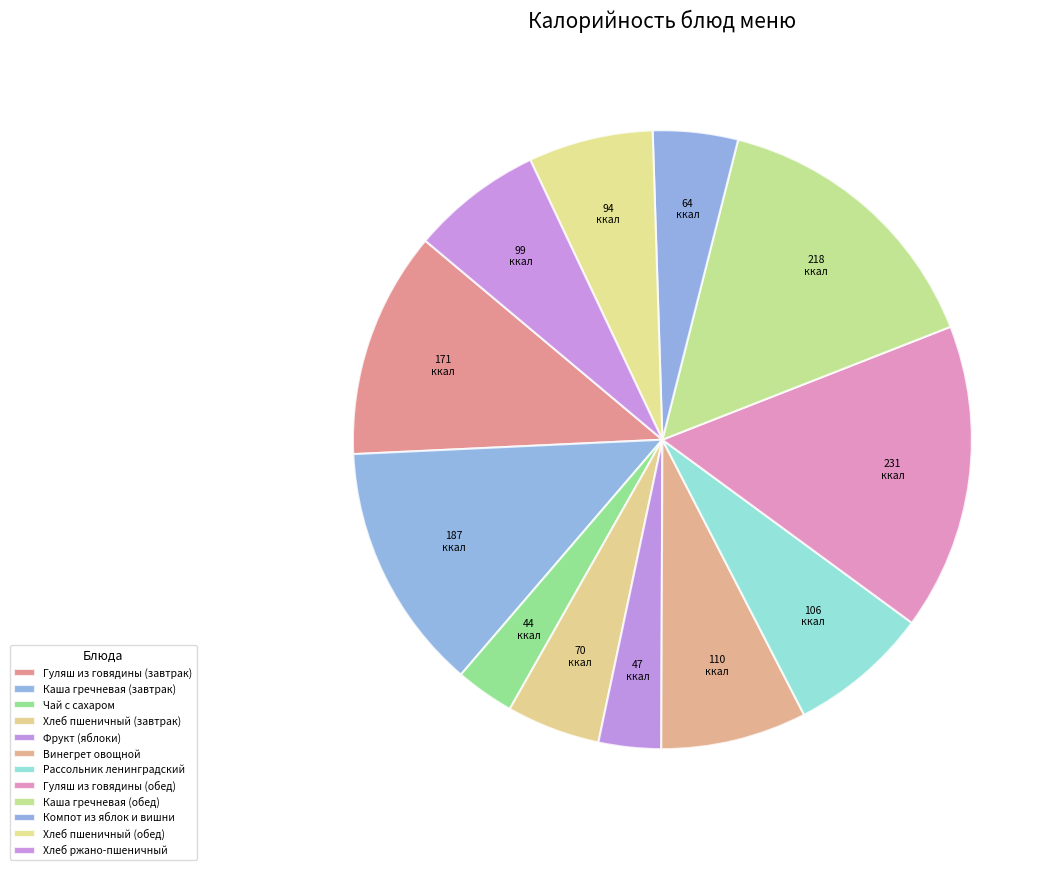

To the nearest percent, what is the difference between the Рассольник ленинградский and Гуляш из говядины (обед) slice percentages?

9%